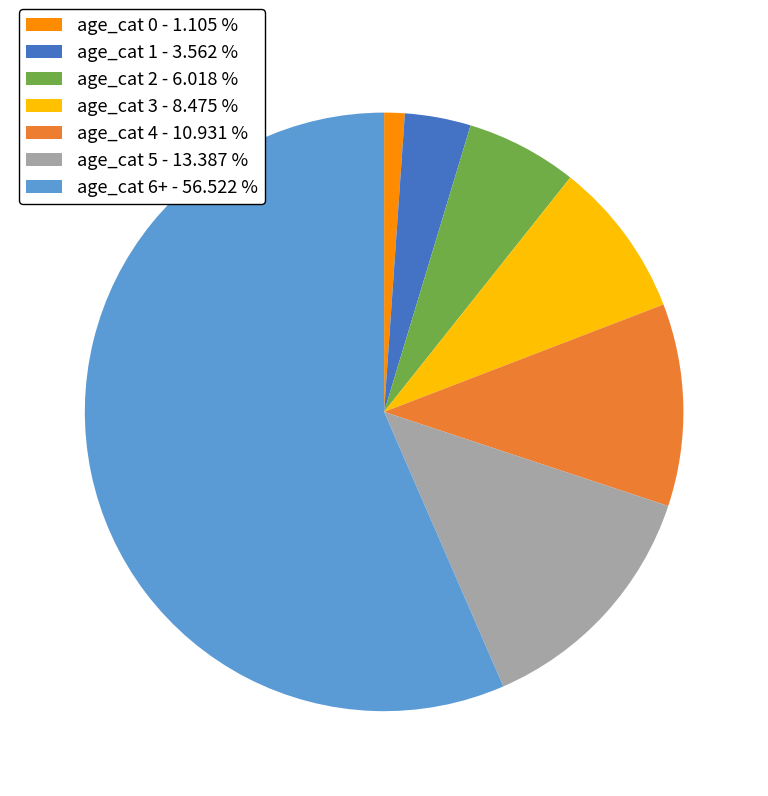

Approximately how many times larger is the value at age_cat 6+ - 56.522 % compared to age_cat 0 - 1.105 %?

51.1